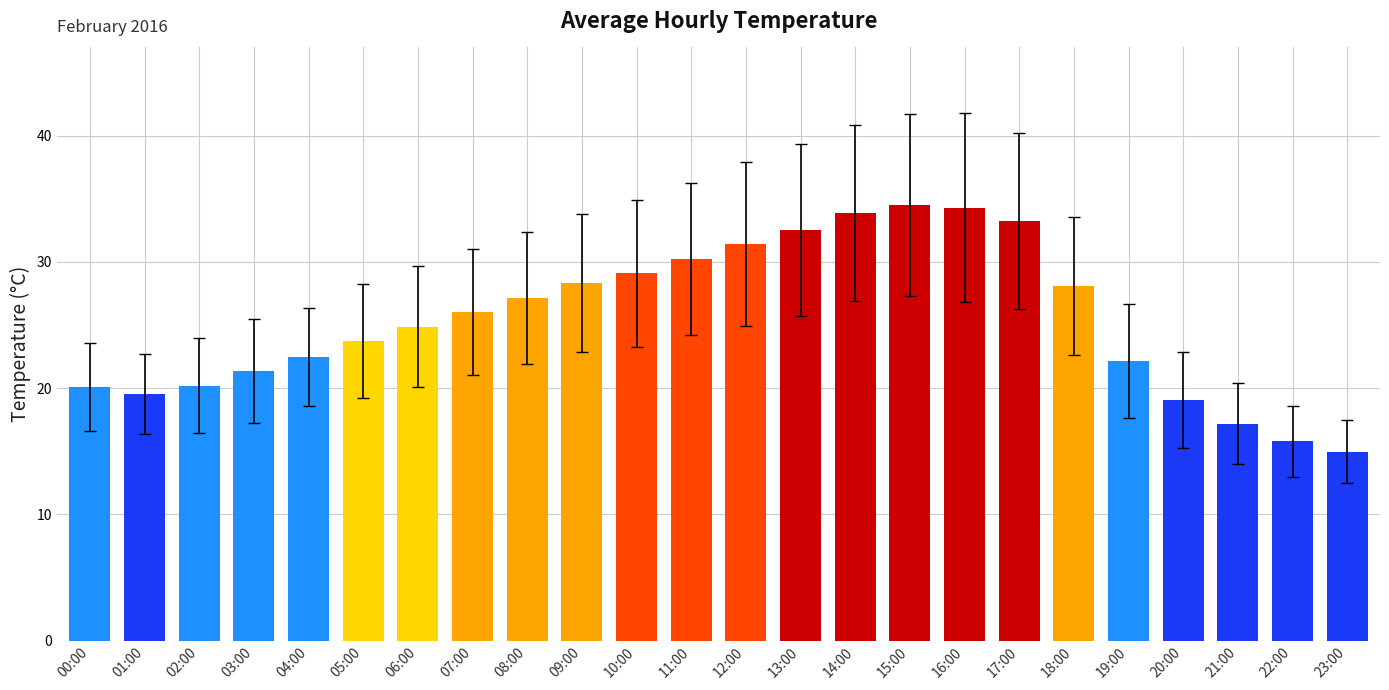

Between 15:00 and 18:00, which is larger?

15:00